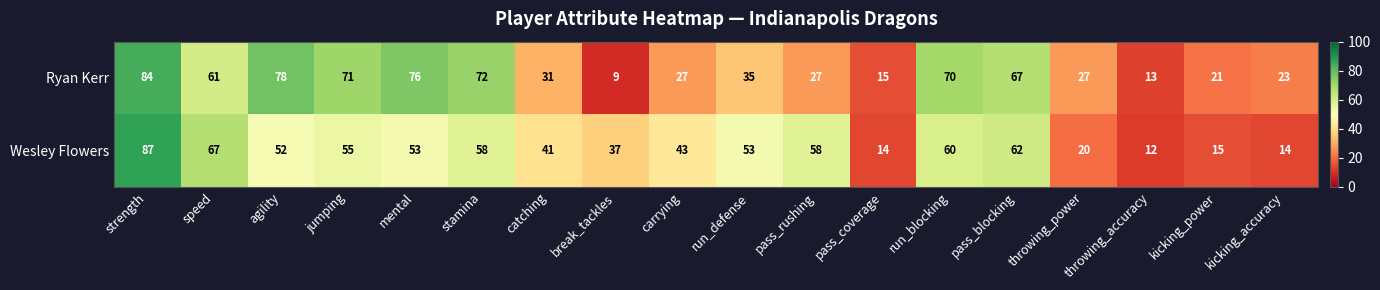

Rank the series by their average value, from highest to lowest.

Ryan Kerr, Wesley Flowers